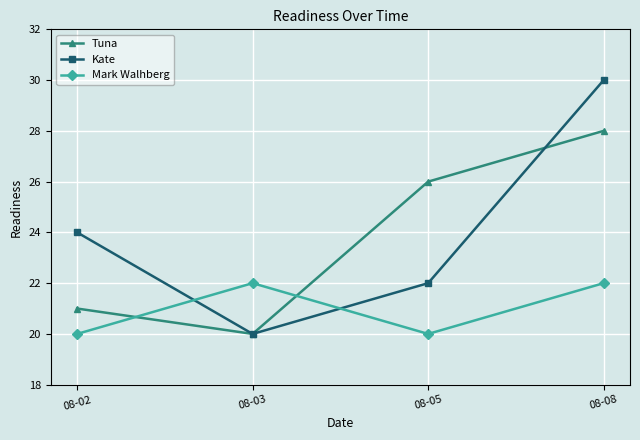

In Mark Walhberg, how many points are higher than both neighbors (excluding endpoints)?

1